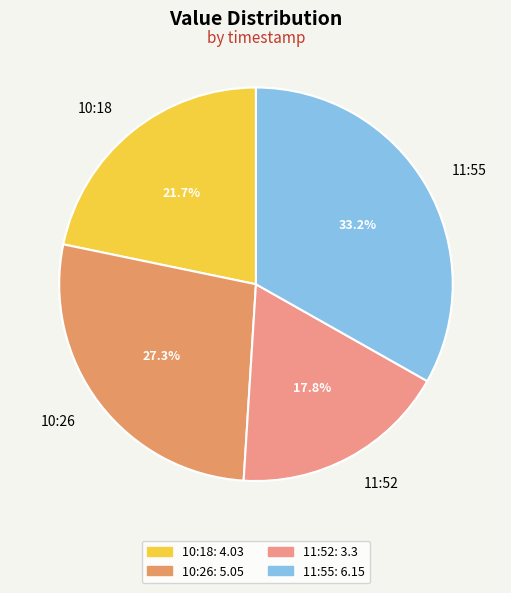

To the nearest percent, what is the average slice percentage?

25%